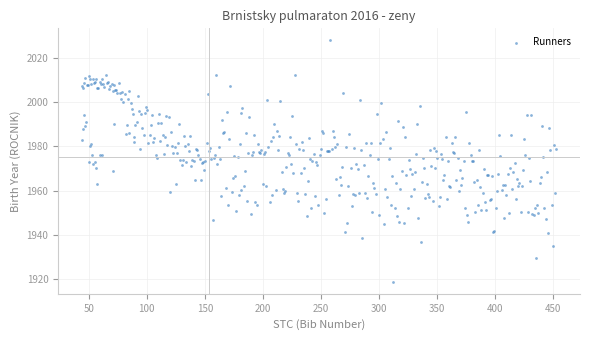

What is the range of Y values (max minus min)?

109.1